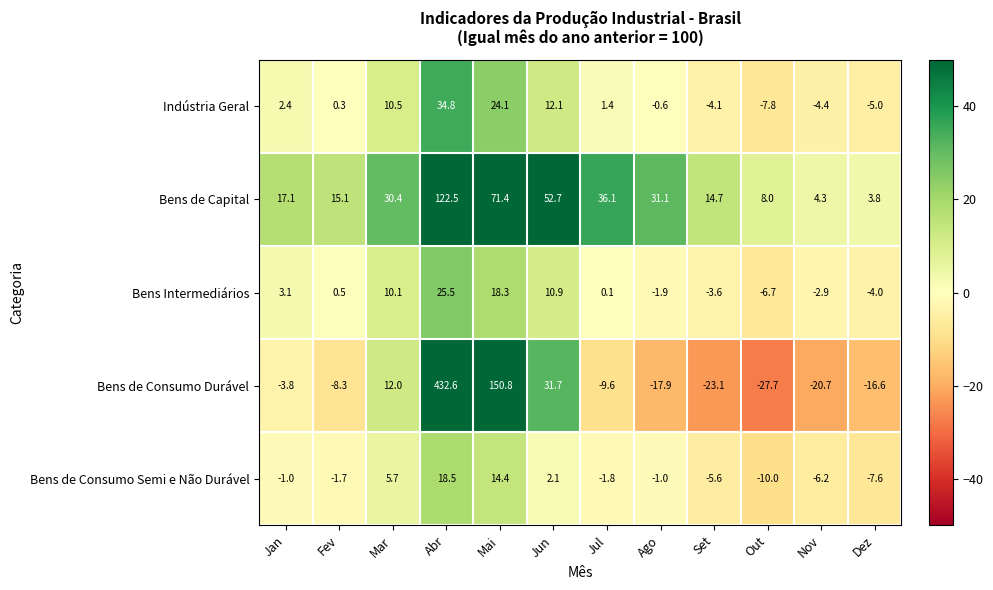

What is the spread (max minus min) of values at Set?

37.8